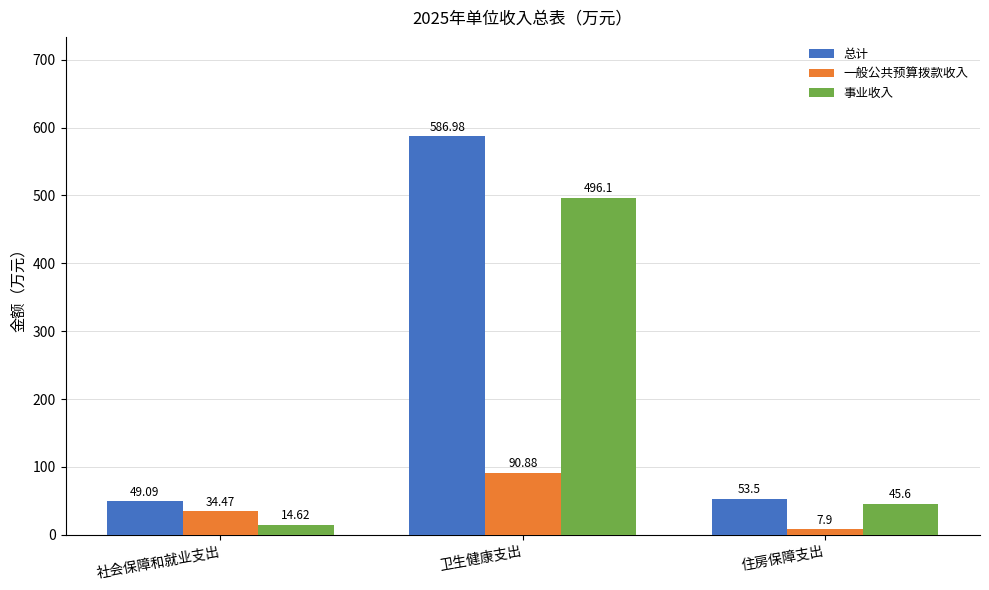

What value does the 总计 series have at 卫生健康支出?

587.0